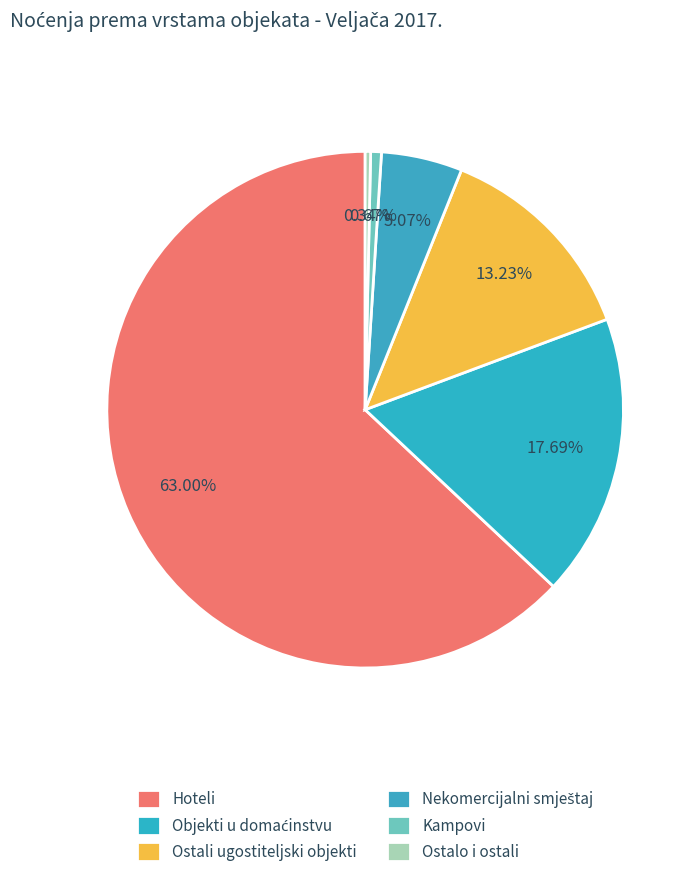

Approximately how many times larger is the value at Ostalo i ostali compared to Nekomercijalni smještaj?

0.1